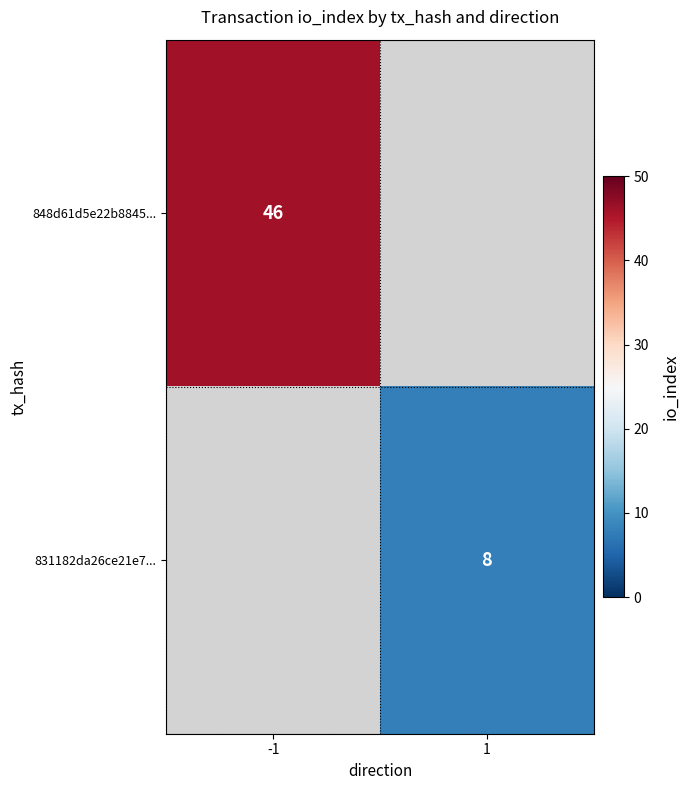

Which label corresponds to the largest value in the chart?

-1